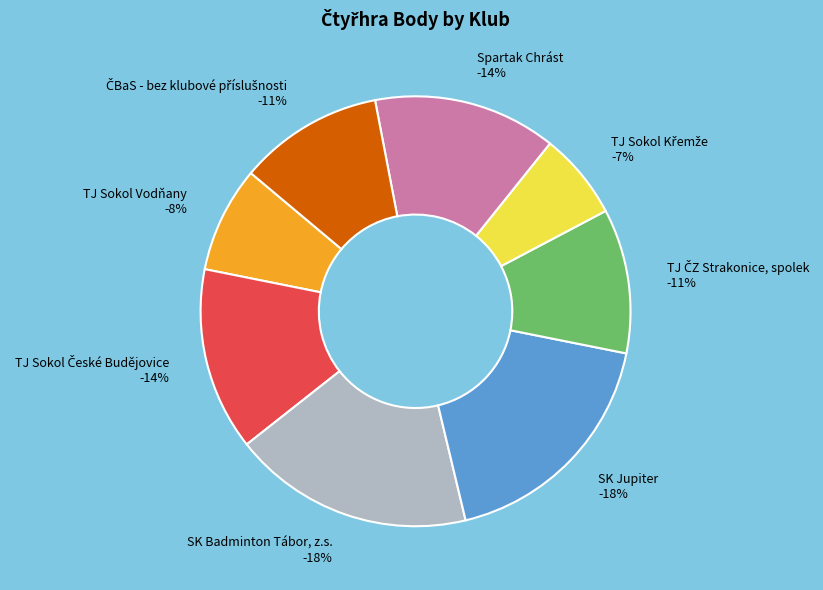

Does TJ Sokol Křemže represent more than half of the total?

No